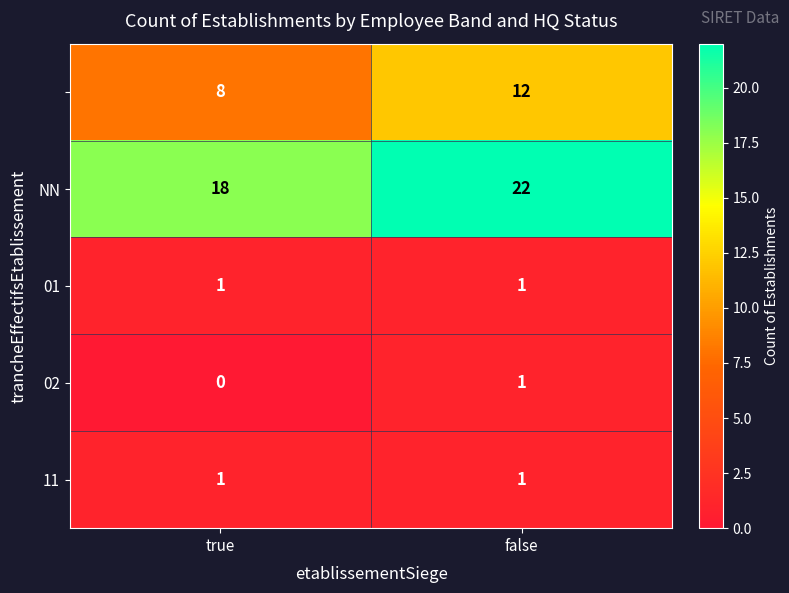

At which category is the sum across all series the highest?

false